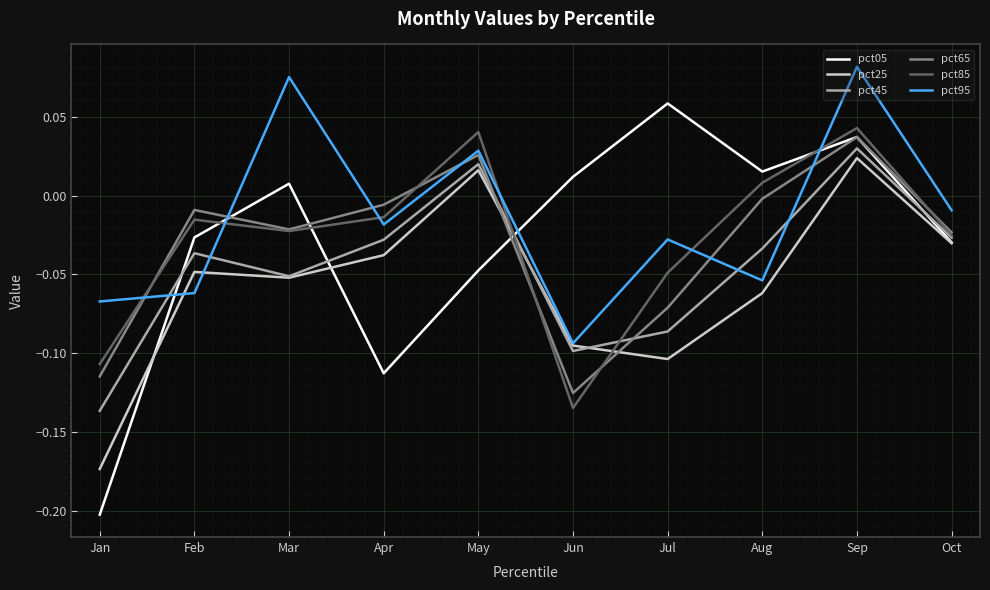

Does the chart display data point markers on the line(s)?

No